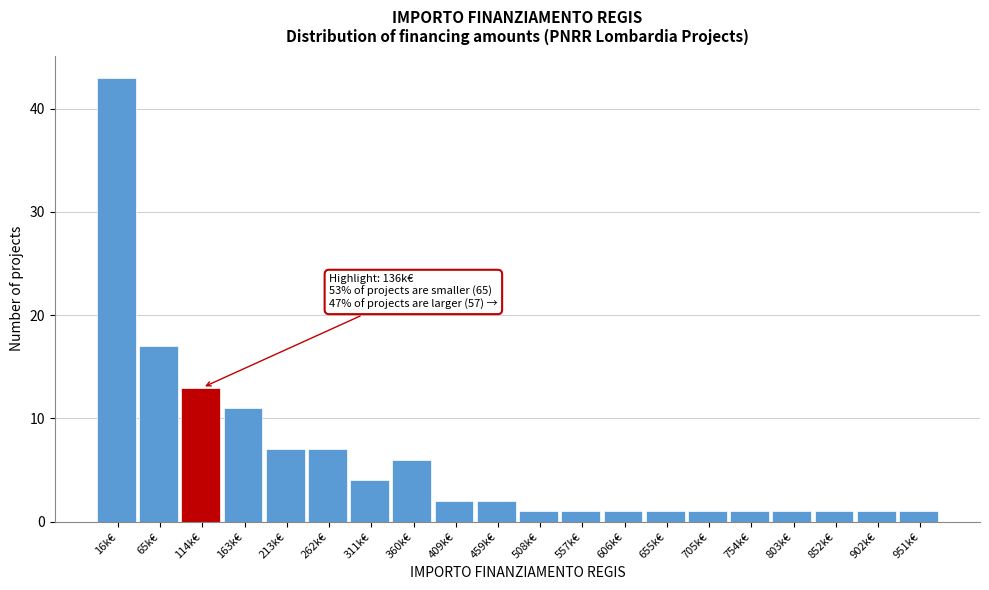

Reading left to right, transcribe all the data shown in this chart.

43	17	13	11	7	7	4	6	2	2	1	1	1	1	1	1	1	1	1	1